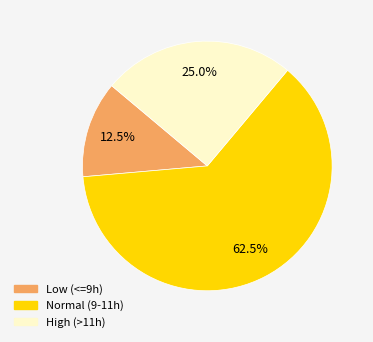

Does any single category account for the majority?

Yes